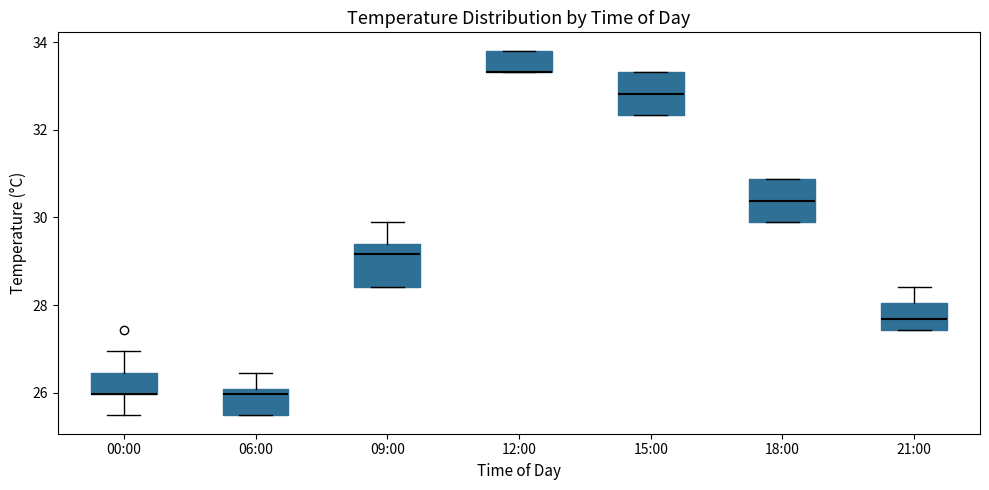

Reading left to right, transcribe this box plot: for each box, give where its median line is, the range the box spans, and where its two whiskers end, as read against the y-axis. The values are not printed on the chart, so give them approximately, as read against the axis.

00:00: median 26.0 (drawn on the box's lower edge), box 26.0 to 26.4, whiskers 25.4 to 27.0
06:00: median 26.0 (just below the box's upper edge), box 25.4 to 26.0, whiskers 25.4 to 26.4
09:00: median 29.2, box 28.4 to 29.4, whiskers 28.4 to 29.8
12:00: median 33.4 (drawn on the box's lower edge), box 33.4 to 33.8, whiskers 33.4 to 33.8
15:00: median 32.8, box 32.4 to 33.4, whiskers 32.4 to 33.4
18:00: median 30.4, box 29.8 to 30.8, whiskers 29.8 to 30.8
21:00: median 27.6, box 27.4 to 28.0, whiskers 27.4 to 28.4